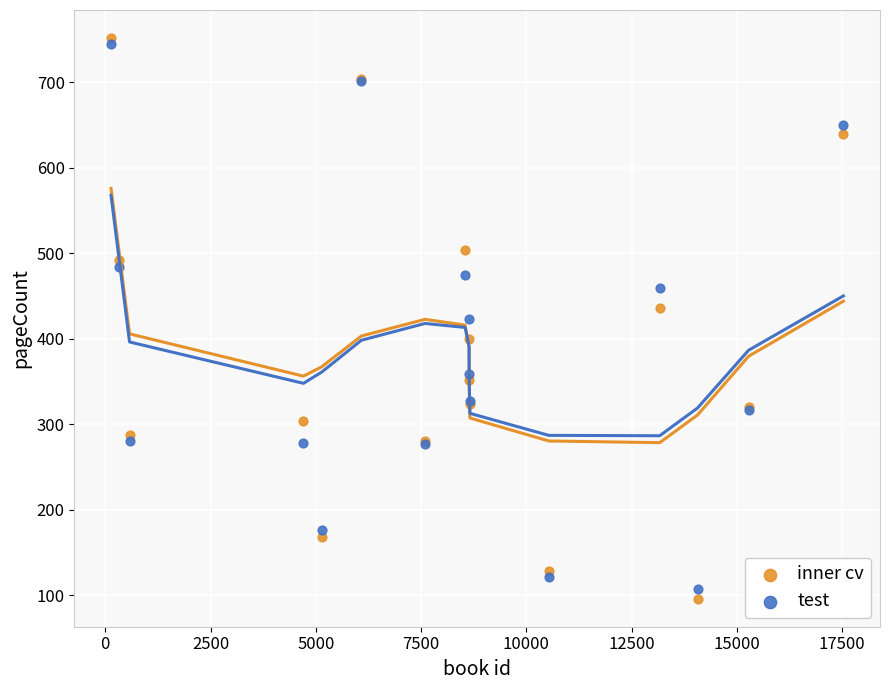

What are all the series names shown in the legend?

inner cv, test